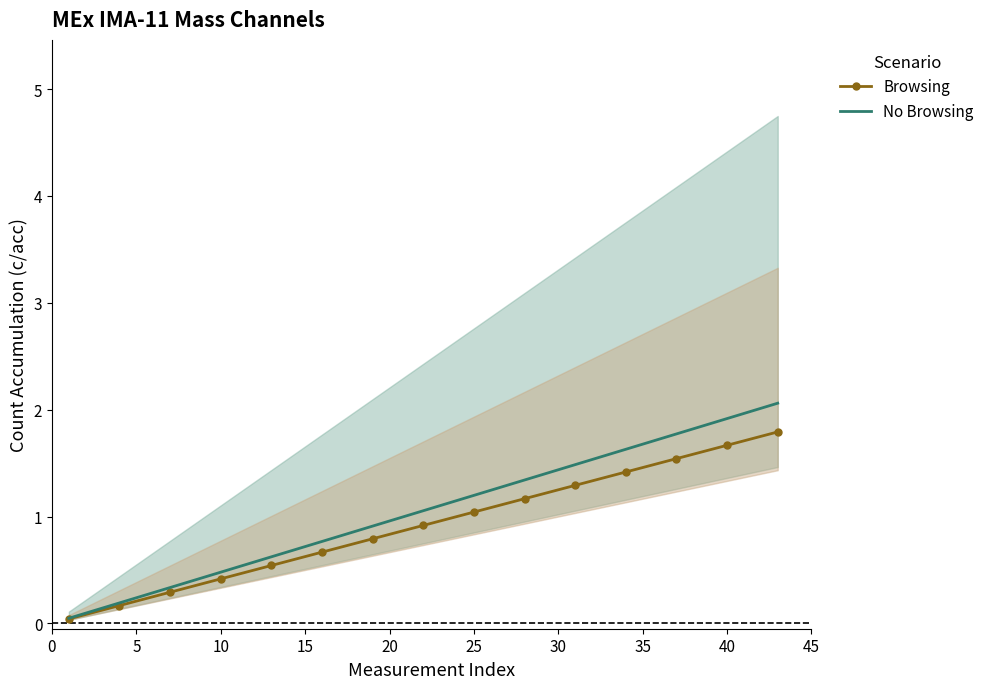

Reading left to right, what are all the values shown in this chart?

Browsing: 0.0	0.2	0.3	0.4	0.5	0.7	0.8	0.9	1.0	1.2	1.3	1.4	1.5	1.7	1.8
No Browsing: 0.0	0.2	0.3	0.5	0.6	0.8	0.9	1.1	1.2	1.3	1.5	1.6	1.8	1.9	2.1